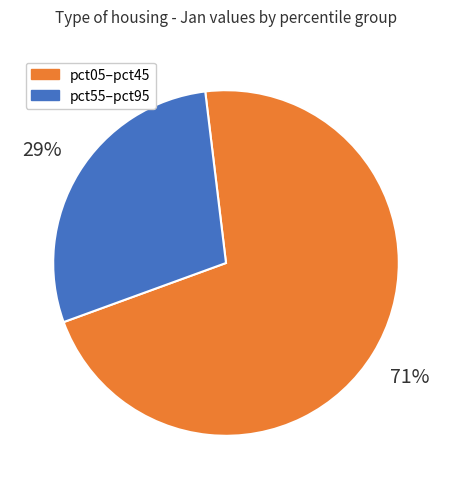

Which category has the smallest portion of the pie?

pct55–pct95